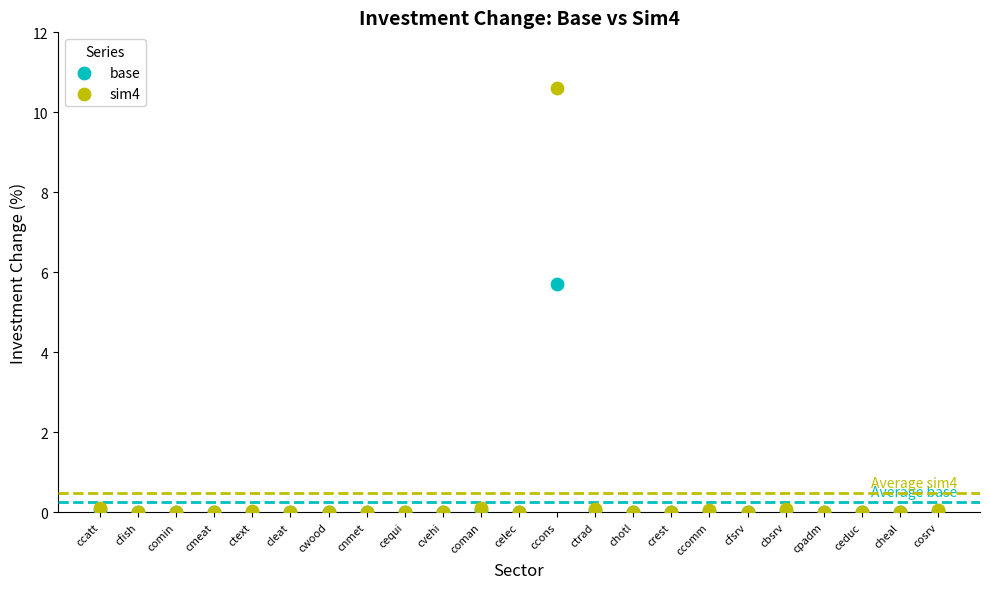

Across all series, what Y value is closest to 5?

5.7